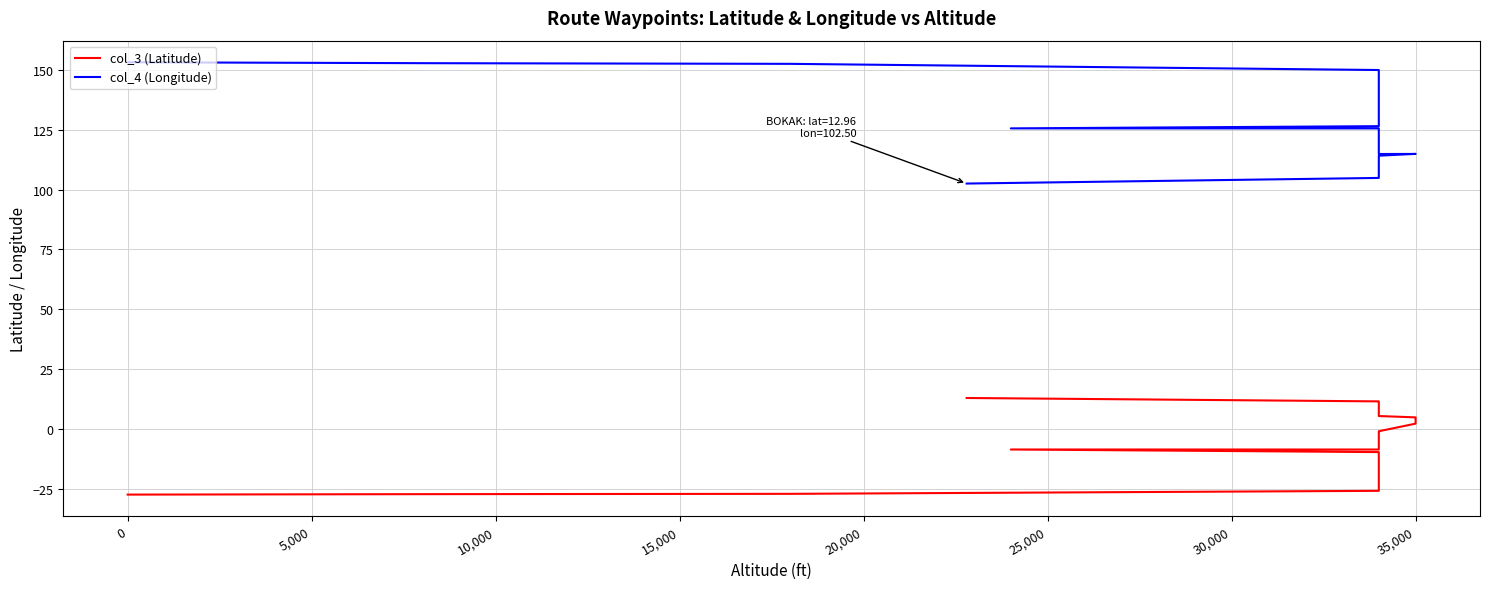

What is the lowest value of the col_4 (Longitude) series?

102.5